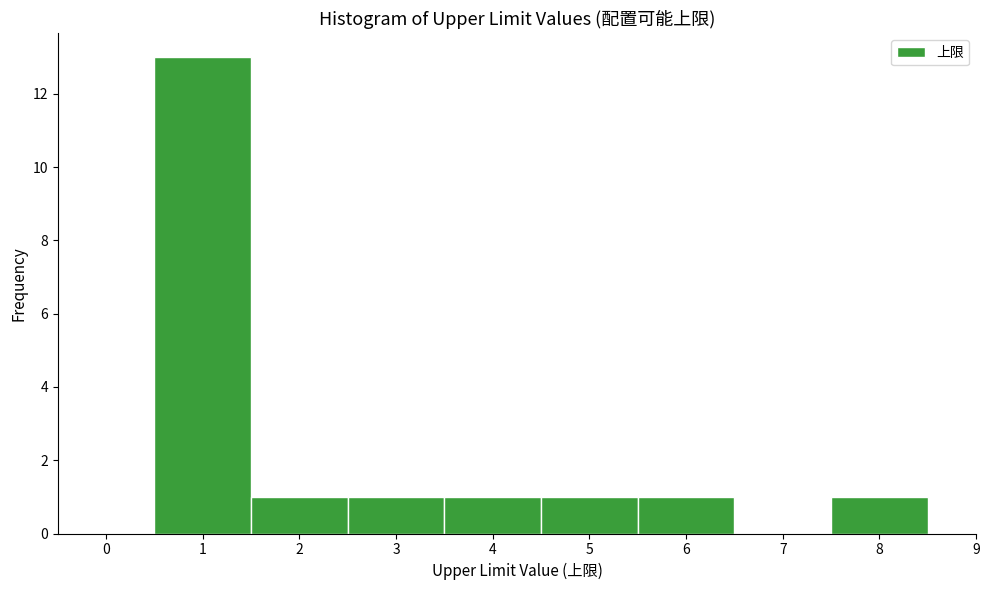

Reading left to right, list every bar in this chart as the range it spans on the x-axis followed by its height. The values are not printed on the chart, so give them approximately, as read against the axis.

-0.5 to 0.5: 0
0.5 to 1.5: 13
1.5 to 2.5: 1
2.5 to 3.5: 1
3.5 to 4.5: 1
4.5 to 5.5: 1
5.5 to 6.5: 1
6.5 to 7.5: 0
7.5 to 8.5: 1